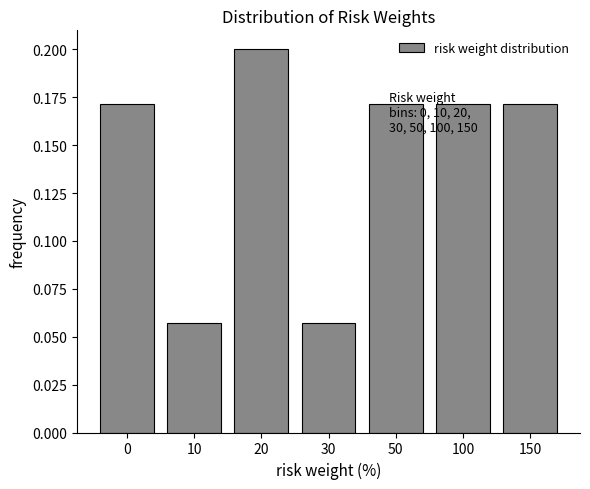

Count the values in the range 0 to 1.

7